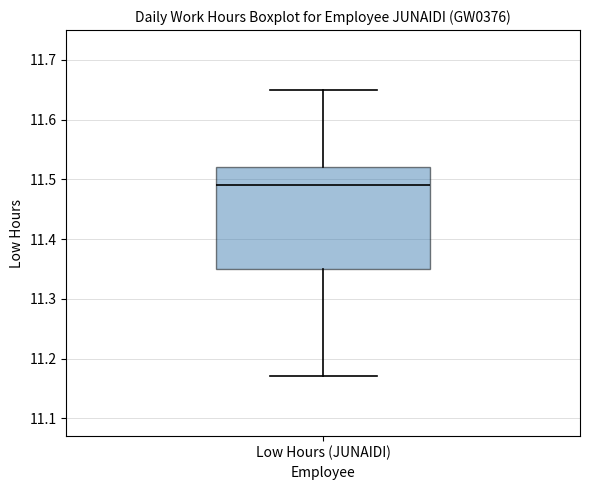

Transcribe this box plot: give where the median line is, the range the box spans, and where the two whiskers end, as read against the y-axis. The values are not printed on the chart, so give them approximately, as read against the axis.

median 11.49, box 11.35 to 11.52, whiskers 11.17 to 11.65